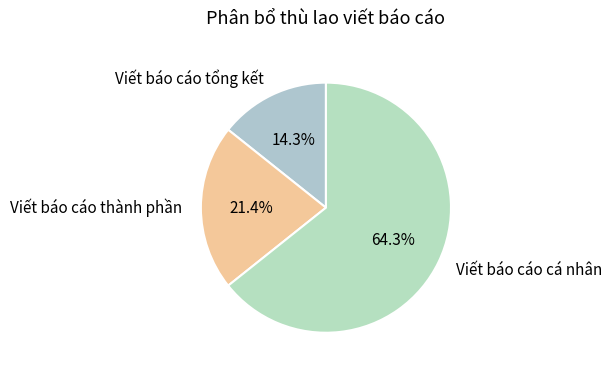

True or false: Viết báo cáo thành phần accounts for 21% of the total.

True